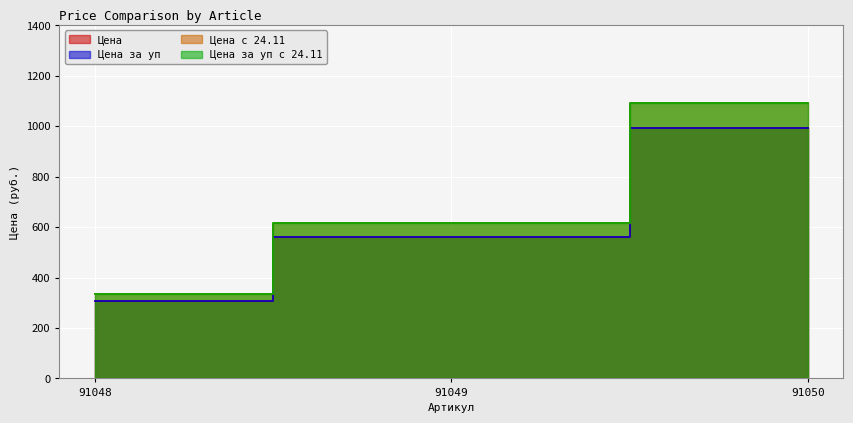

How many data points in Цена с 24.11 are less than 614?

1